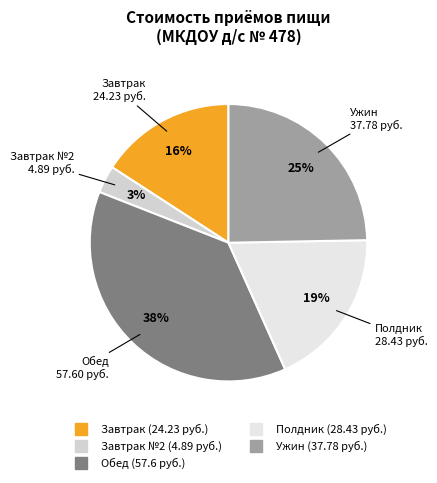

How many segments does this pie chart have?

5